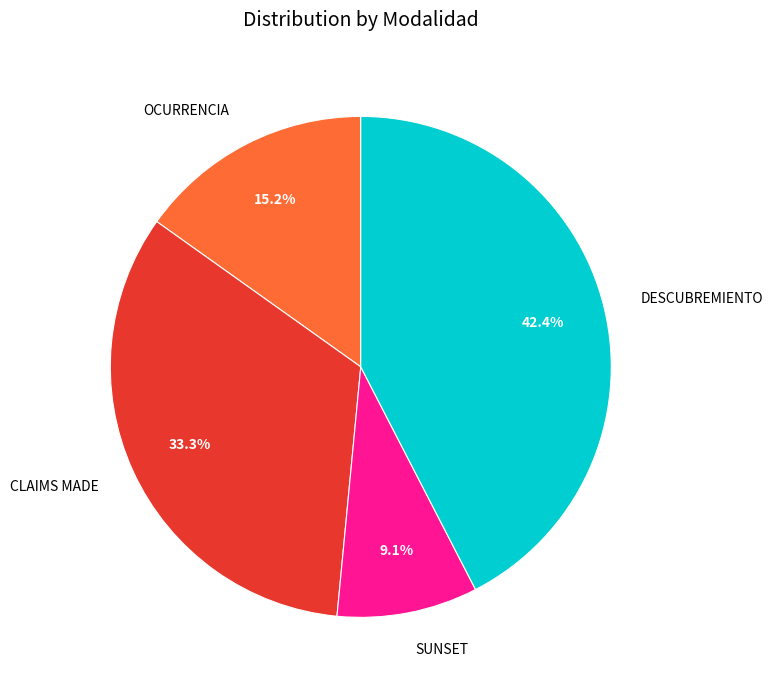

True or false: OCURRENCIA accounts for 15% of the total.

True